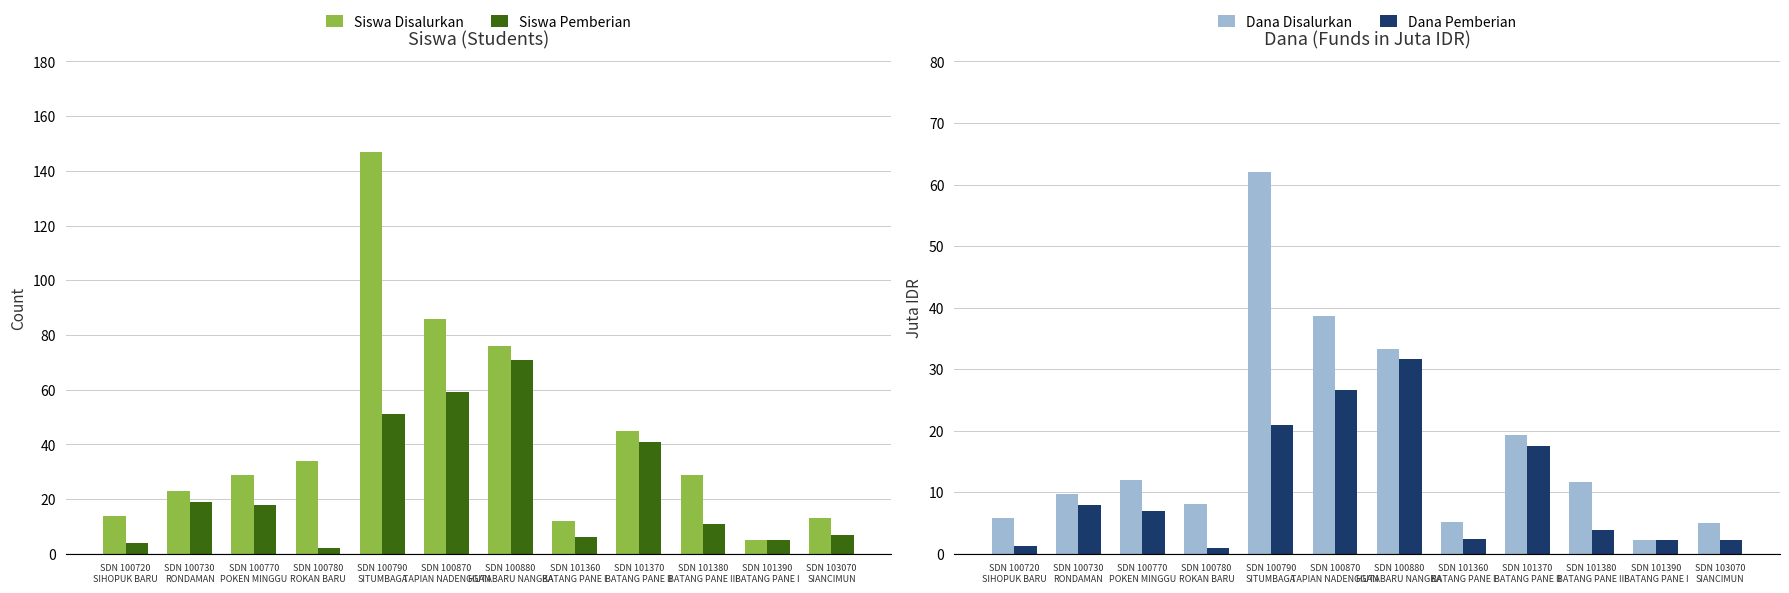

List the labels in order of Siswa Disalurkan value, largest first.

SDN 100790
SITUMBAGA, SDN 100870
TAPIAN NADENGGAN, SDN 100880
HUTABARU NANGKA, SDN 101370
BATANG PANE II, SDN 100780
ROKAN BARU, SDN 100770
POKEN MINGGU, SDN 101380
BATANG PANE III, SDN 100730
RONDAMAN, SDN 100720
SIHOPUK BARU, SDN 103070
SIANCIMUN, SDN 101360
BATANG PANE I, SDN 101390
BATANG PANE I